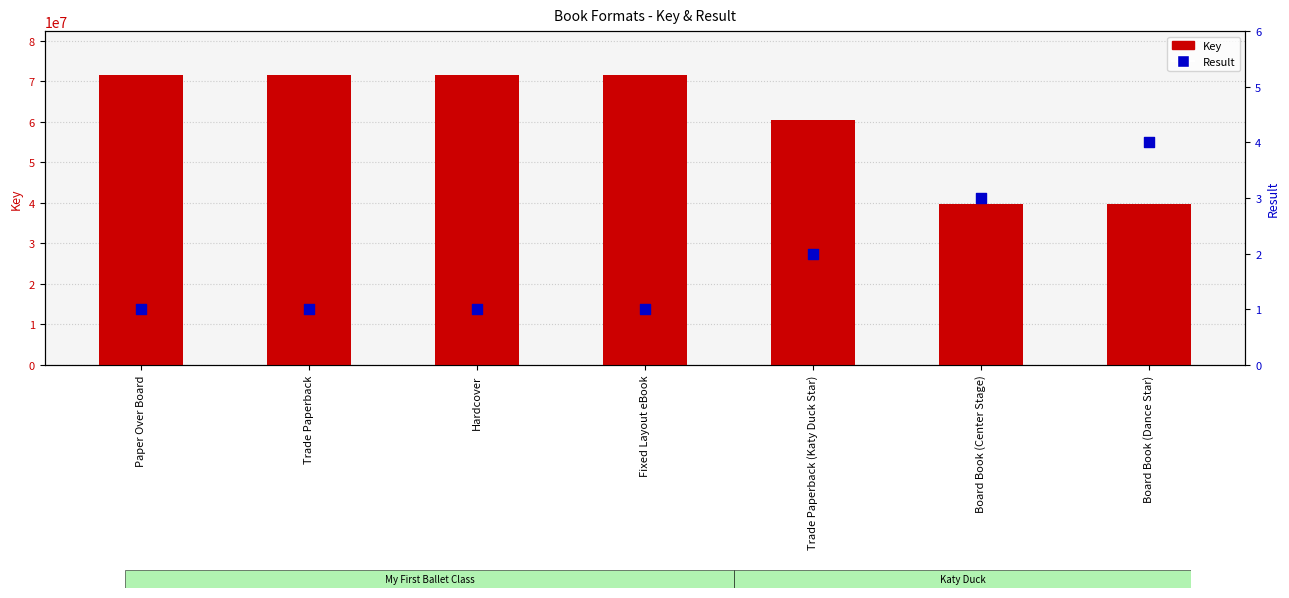

At how many categories does at least one series exceed 66817482?

4